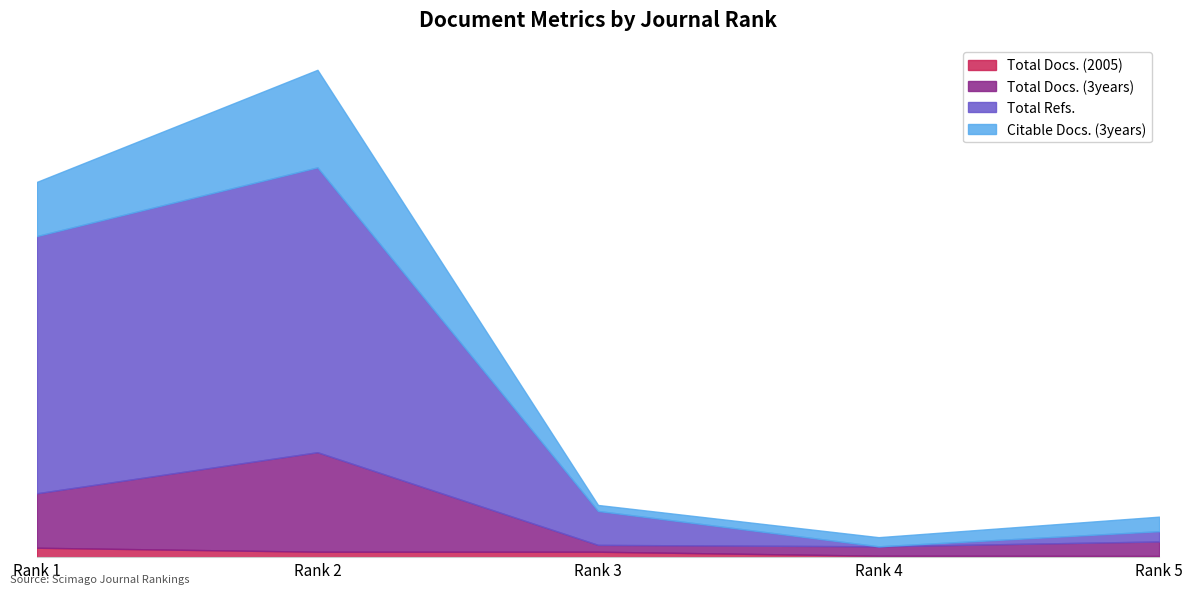

Between Rank 2 and Rank 5, which series saw the biggest shift?

Total Refs.